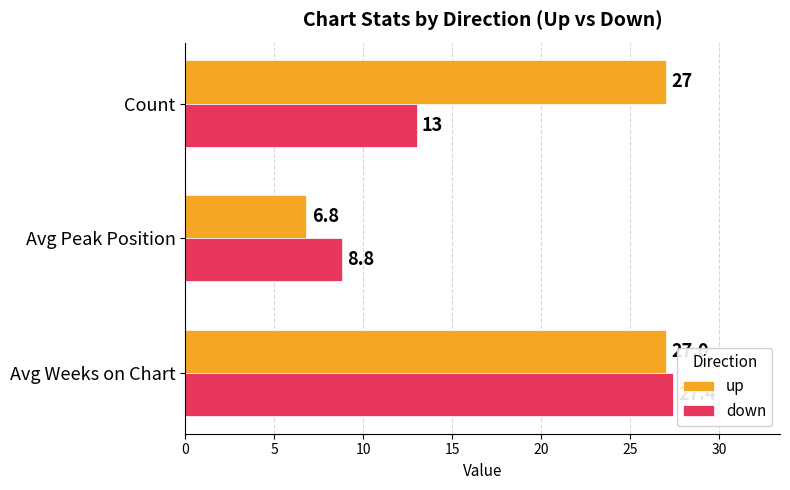

At how many categories does at least one series exceed 11?

2